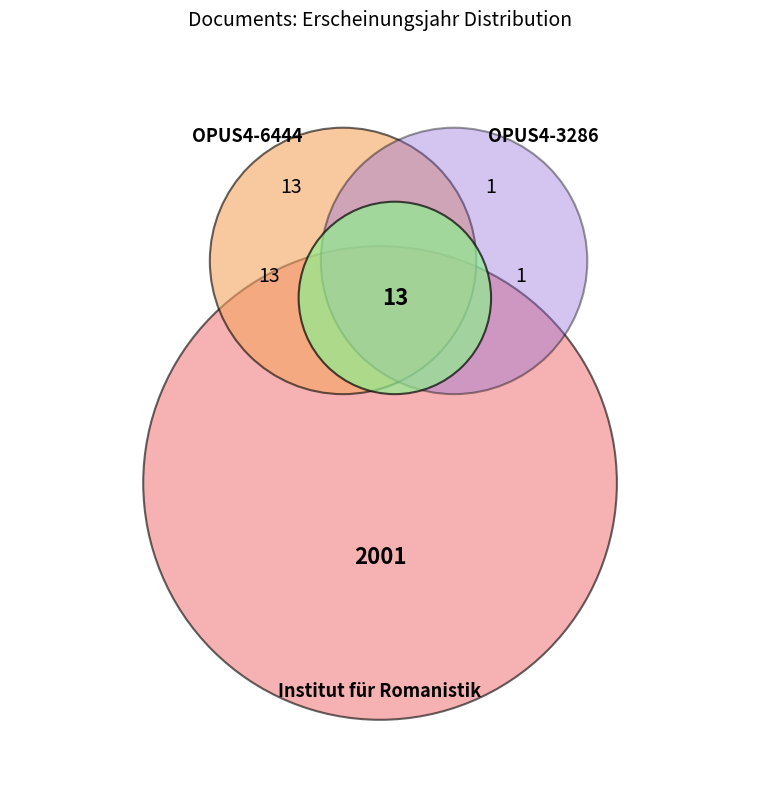

Which slice is the smallest?

OPUS4-3286